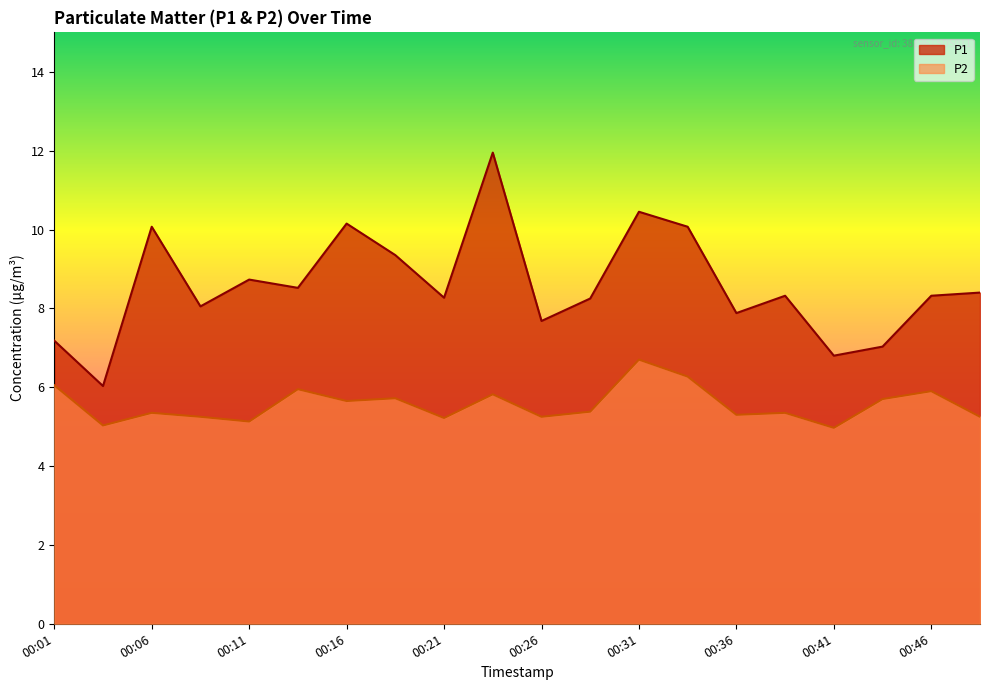

Reading left to right, extract all data points from this chart.

P1: 7.2	6.0	10.1	8.1	8.7	8.5	10.2	9.3	8.3	11.9	7.7	8.2	10.4	10.1	7.9	8.3	6.8	7.0	8.3	8.4
P2: 6.0	5.0	5.3	5.2	5.1	6.0	5.7	5.7	5.2	5.8	5.2	5.4	6.7	6.3	5.3	5.3	5.0	5.7	5.9	5.2